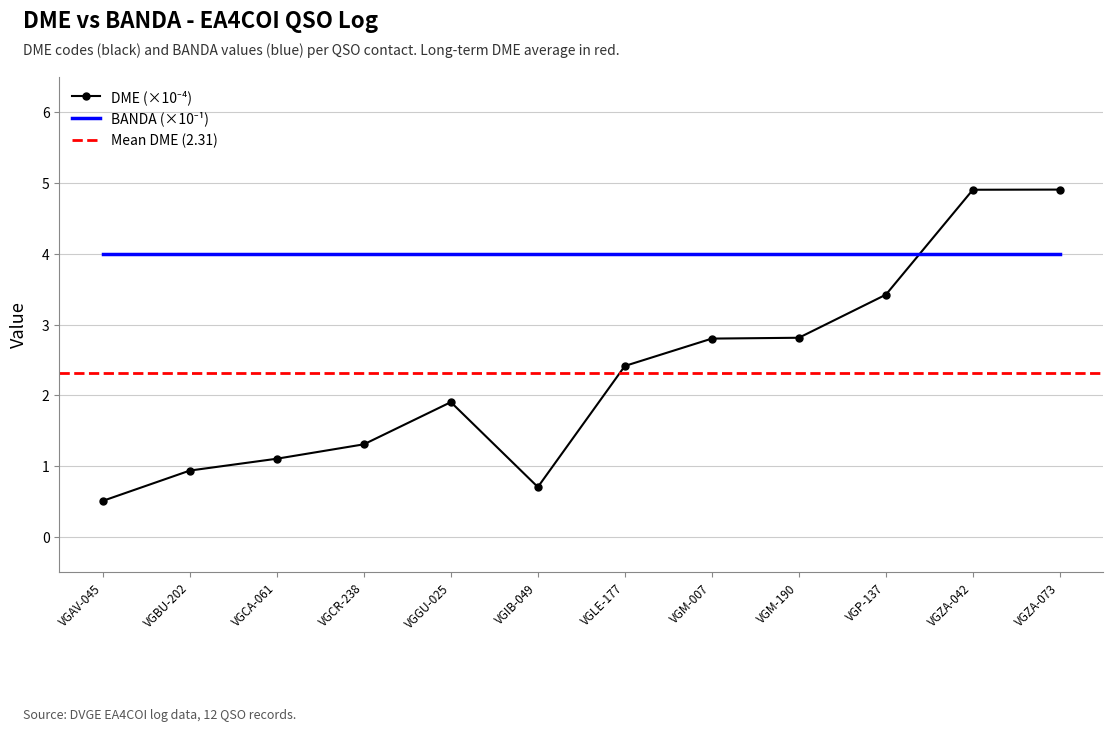

True or false: there are more than 1 points higher than both neighbors.

False